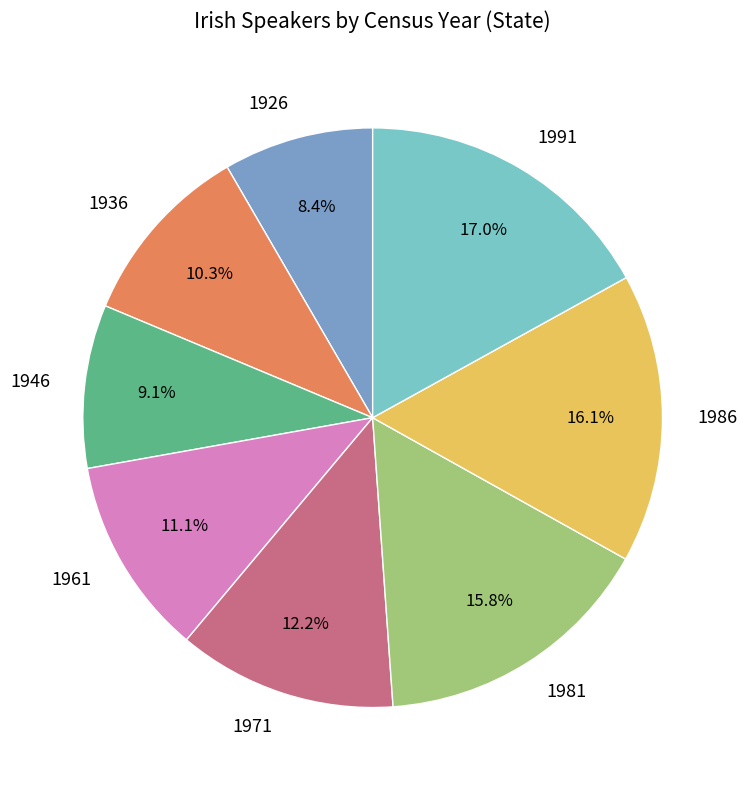

What portion of the pie excludes 1946?

90.9%